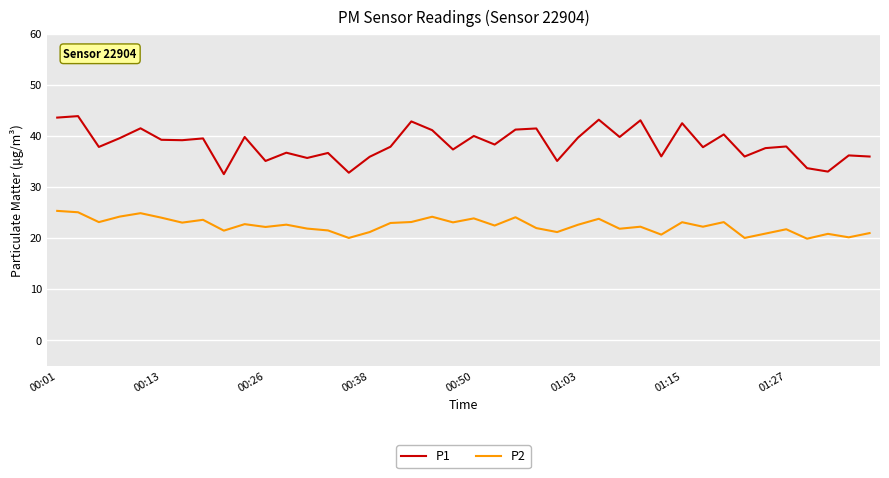

What is the difference between the maximum and minimum values in the P1 series?

11.4